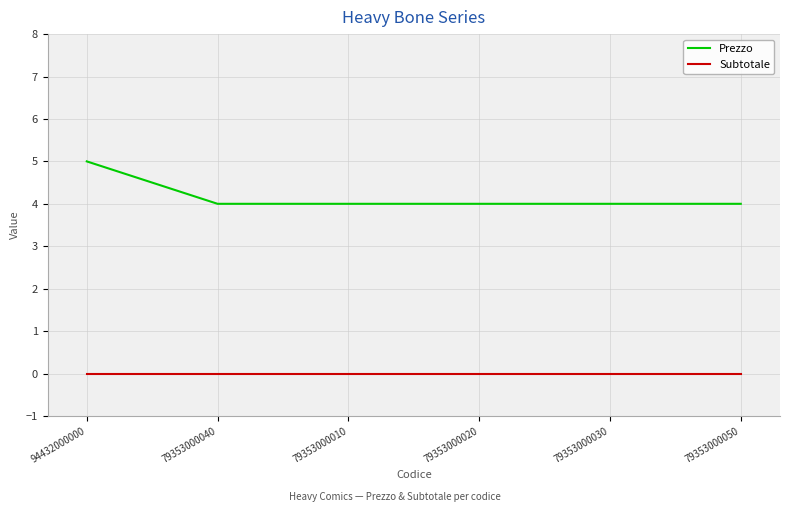

Which series has the largest total across all categories?

Prezzo